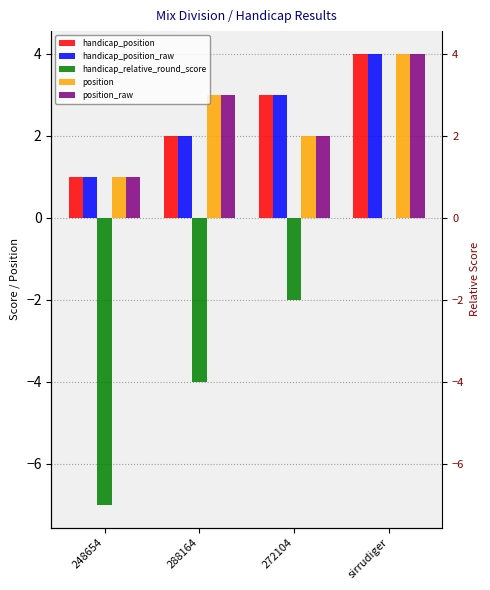

Between 248654 and 288164, which is larger?

288164